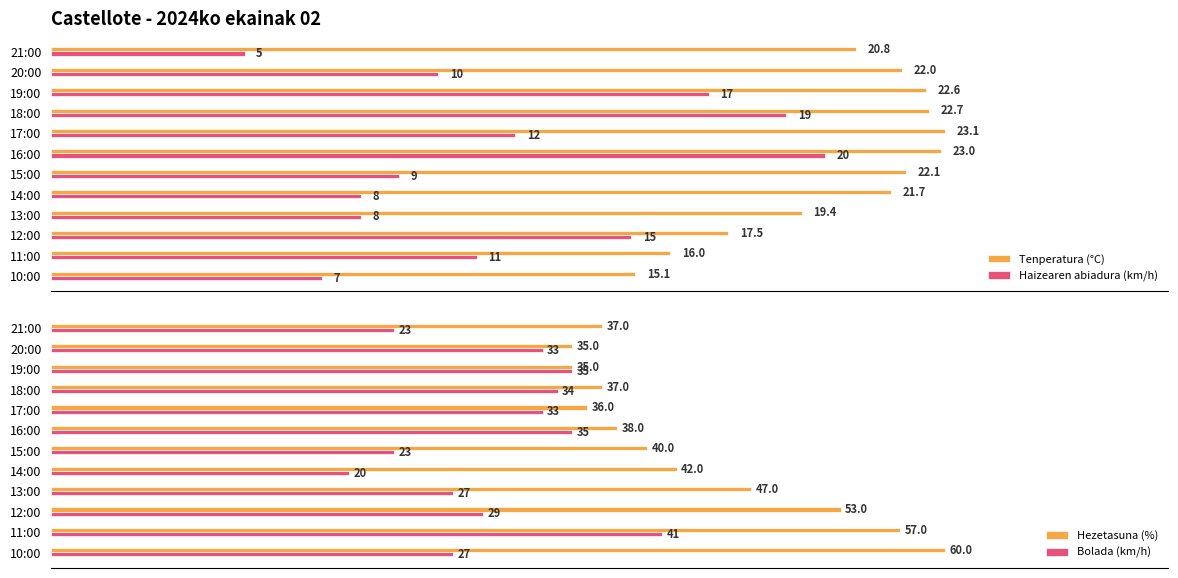

What is the greatest value displayed?

60.0